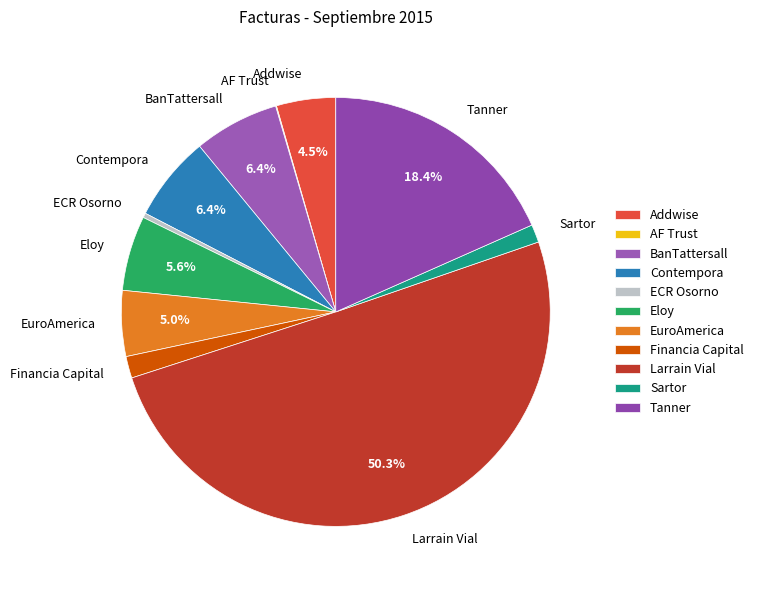

Is ECR Osorno the majority of the pie?

No